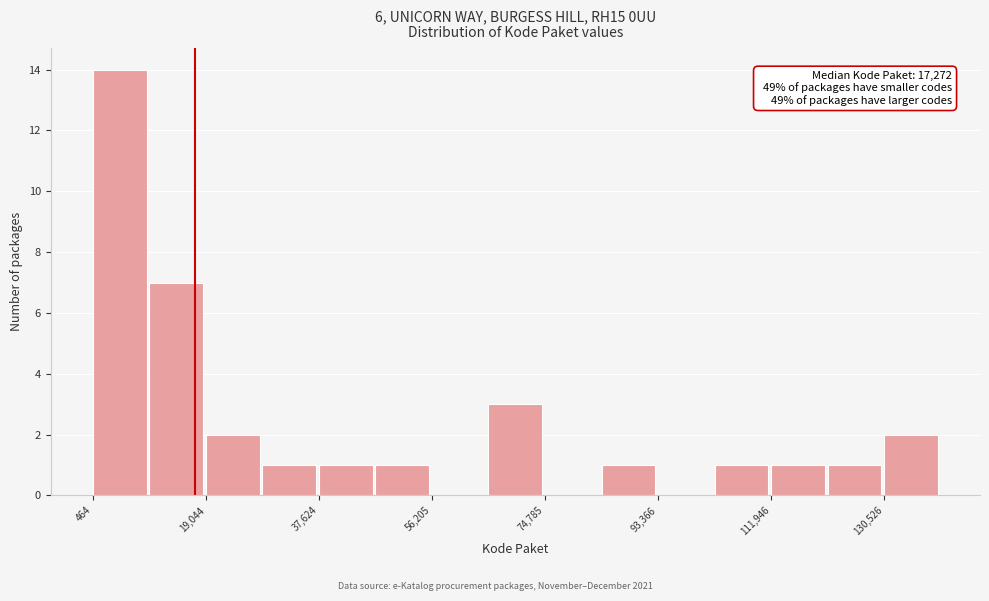

Over which range of the x-axis is the bar tallest?

0 to 10000